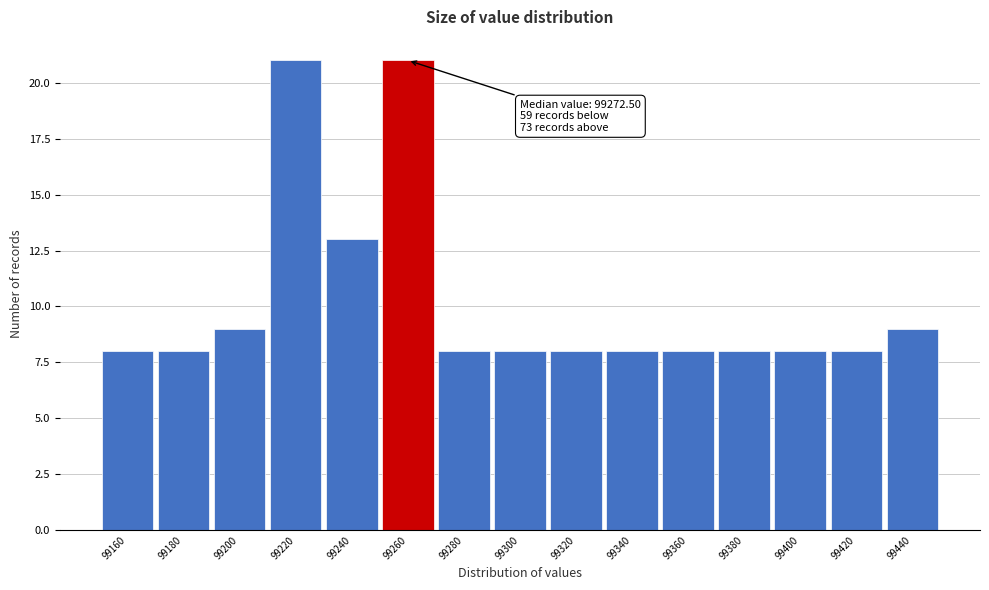

Reading right to left, list all the values displayed in this chart.

99440=9	99420=8	99400=8	99380=8	99360=8	99340=8	99320=8	99300=8	99280=8	99260=21	99240=13	99220=21	99200=9	99180=8	99160=8